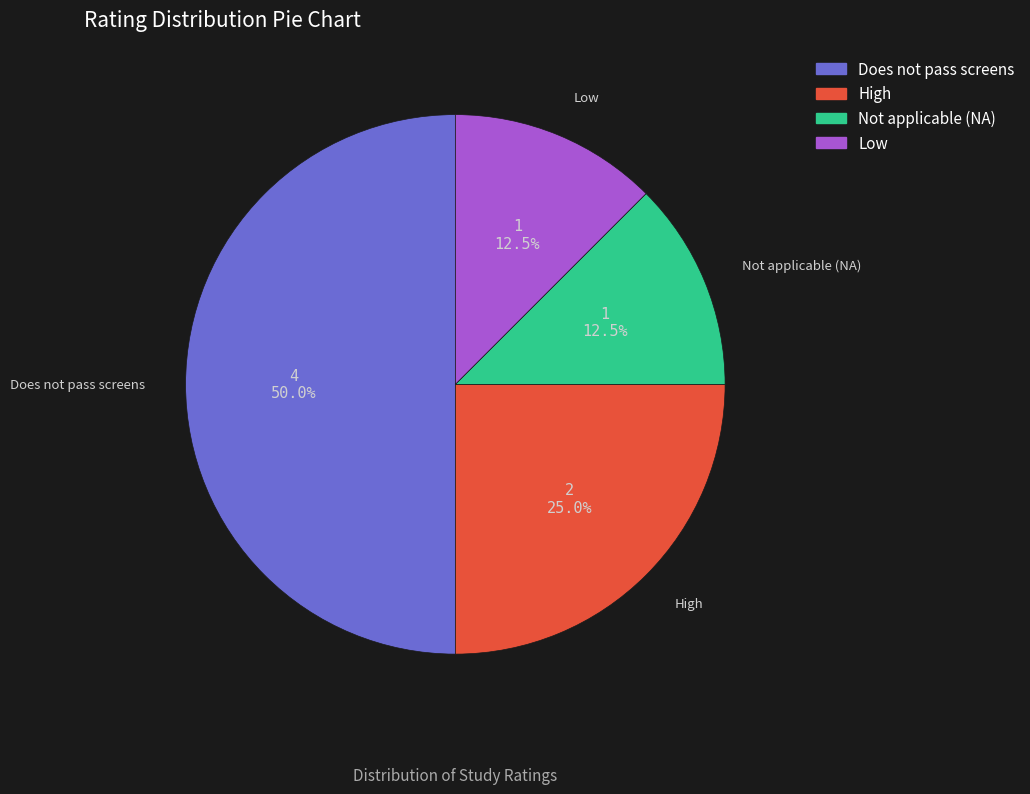

What is the largest slice in the pie chart?

Does not pass screens